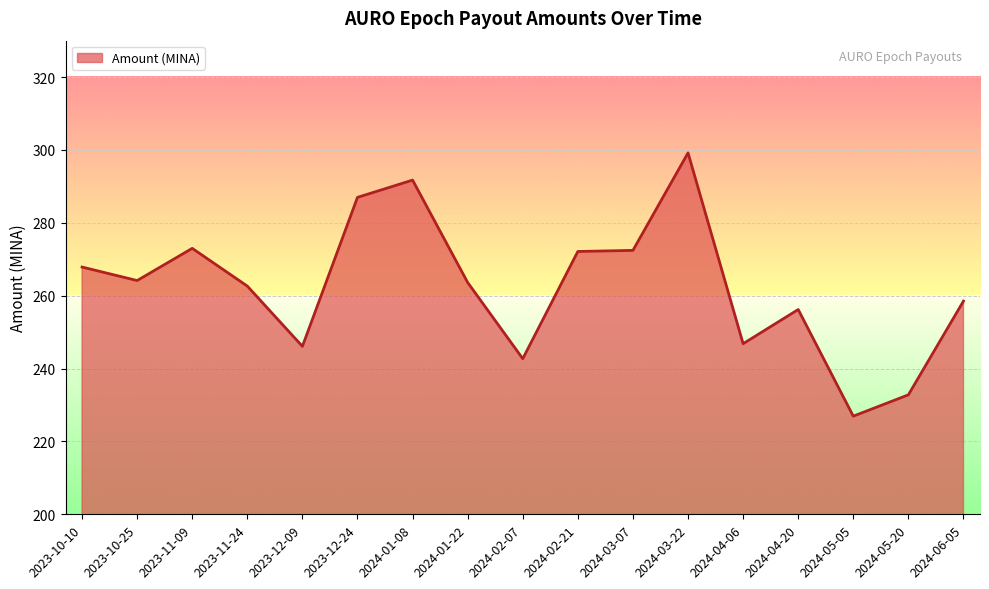

What is the minimum value shown in the chart?

226.9